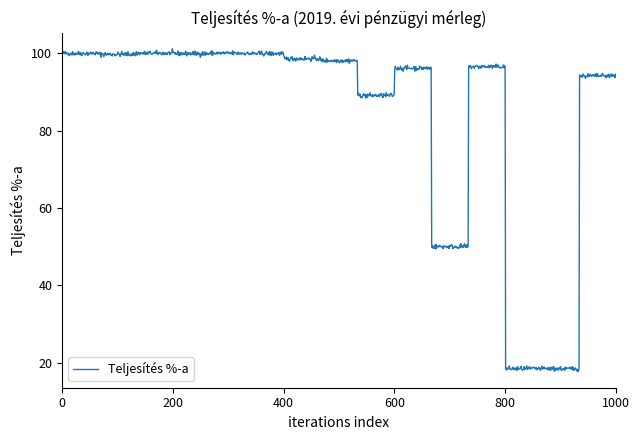

What is the smallest value displayed?

17.7